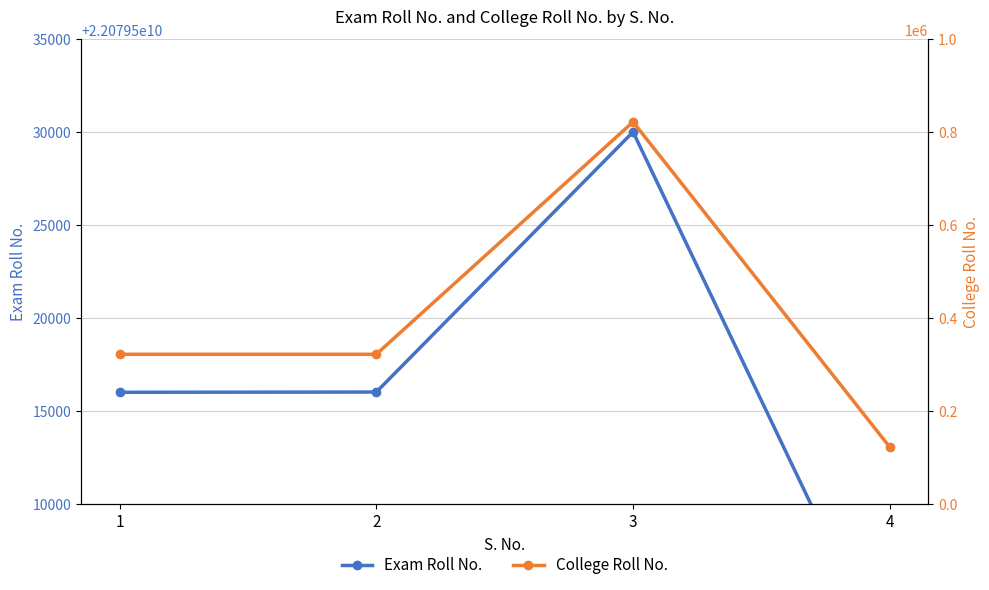

What are all the series names shown in the legend?

Exam Roll No., College Roll No.